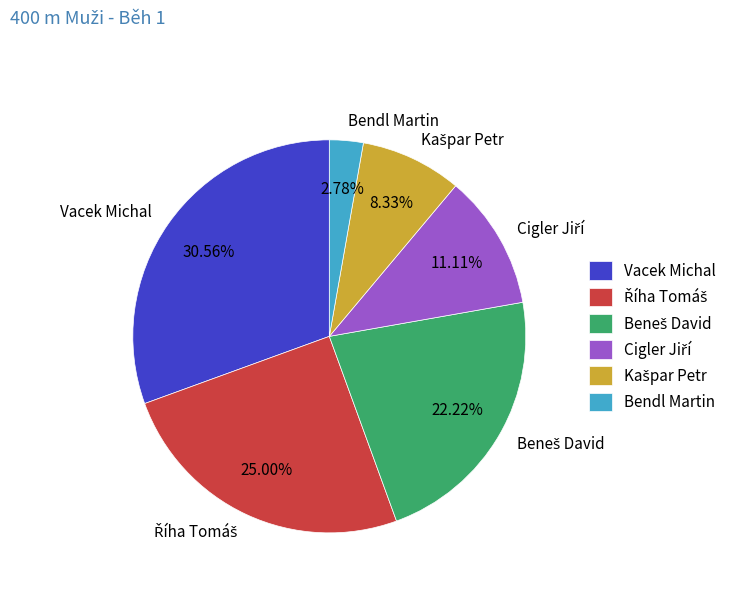

Is there any slice that represents more than half of the pie?

No